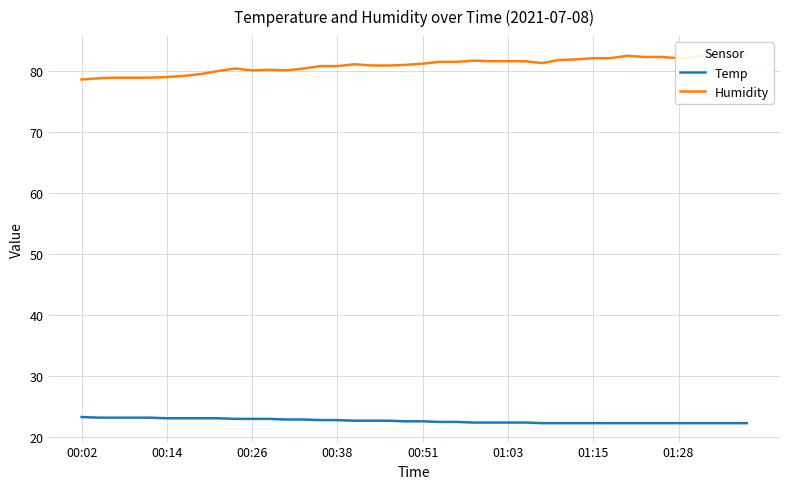

Is it true that Temp equals 36.9 at 00:51?

False